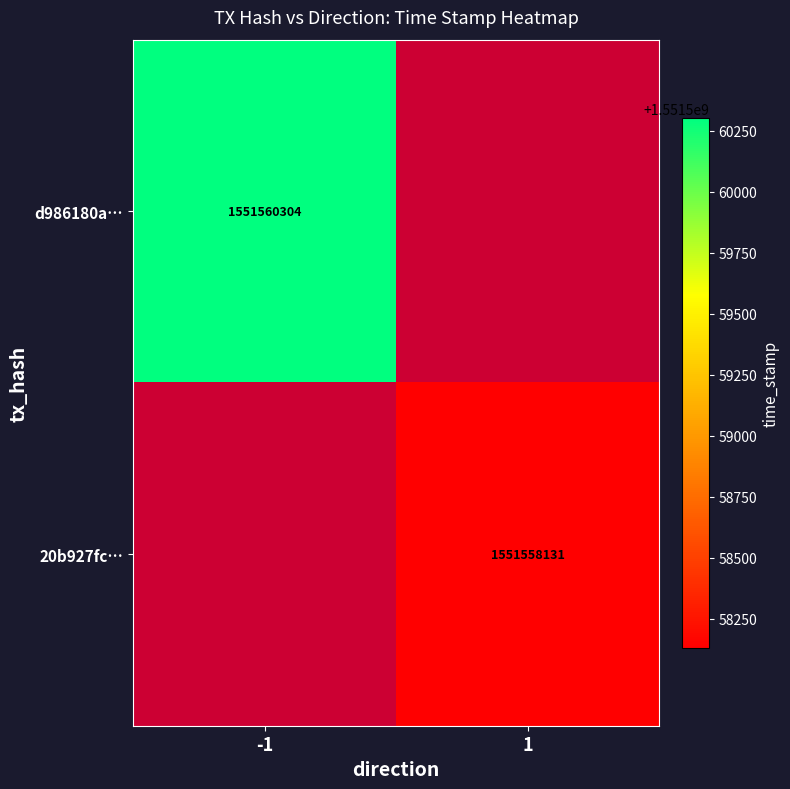

True or false: d986180a… has a value of 1551560304 at -1.

True